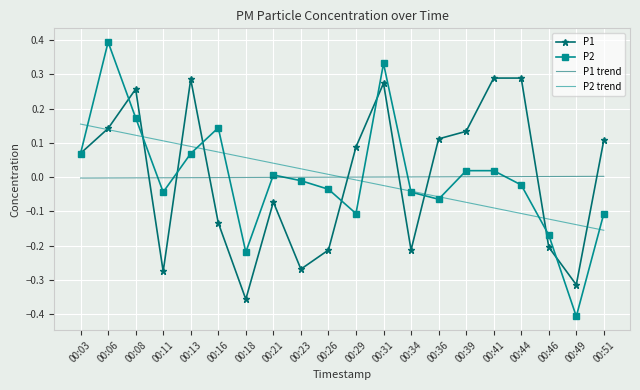

The P2 series shows 0.1 at 00:03. True or false?

True